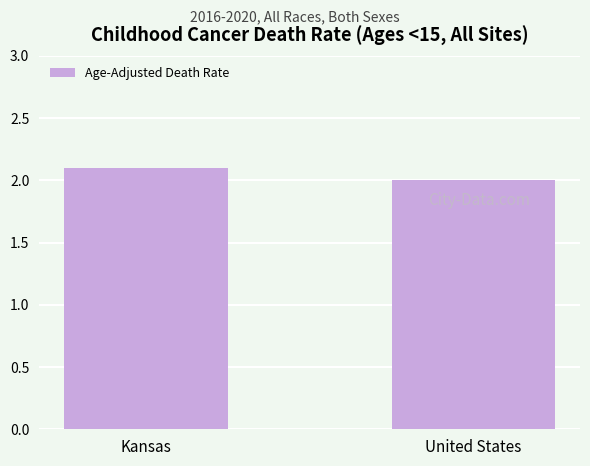

What value does the data have at Kansas?

2.1